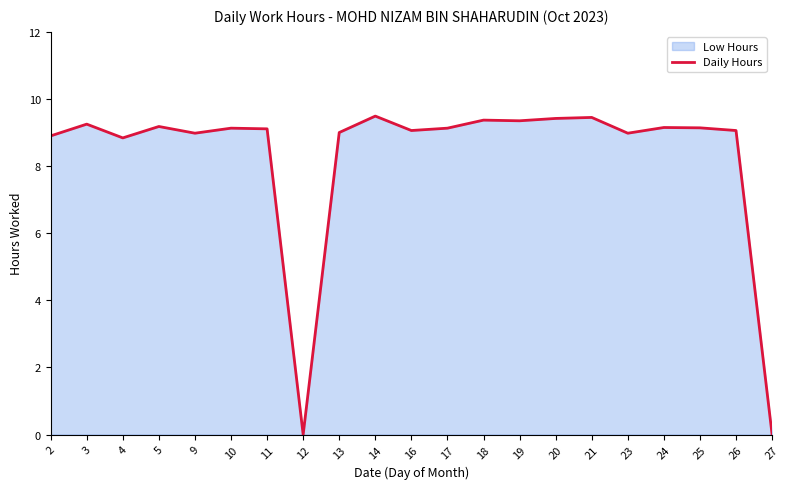

What is the greatest value displayed?

9.5